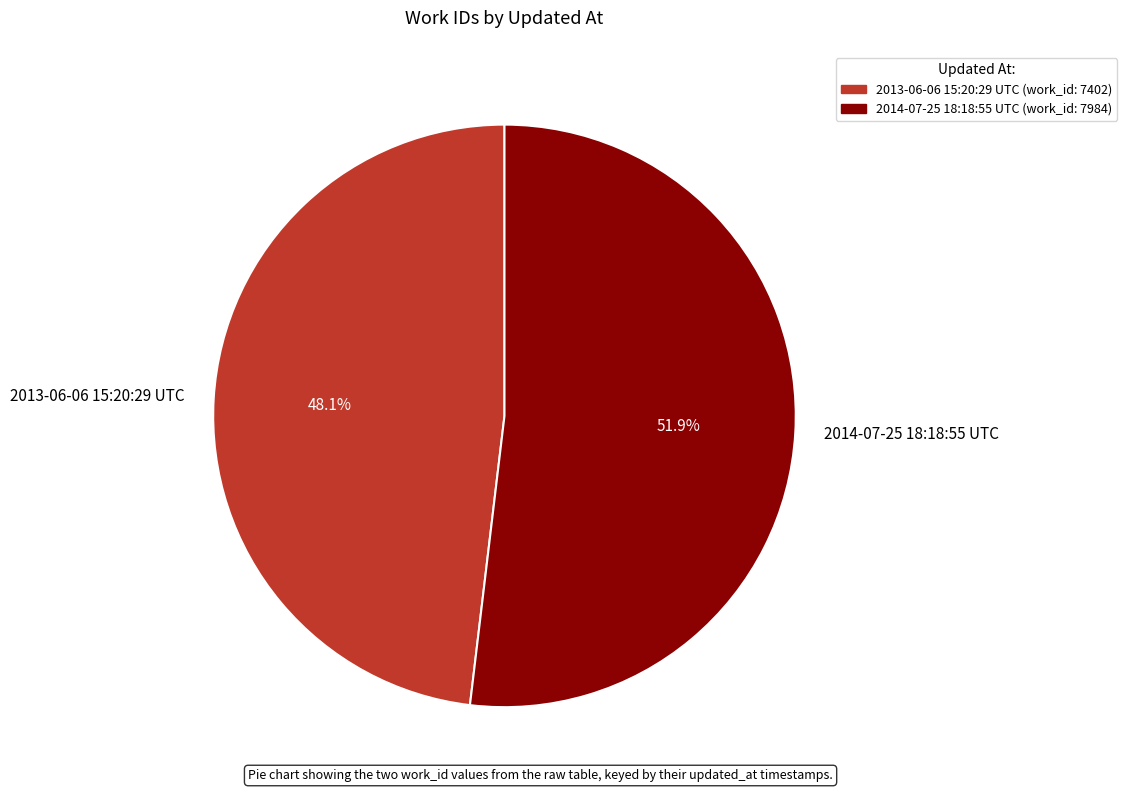

Count the number of slices in the pie.

2